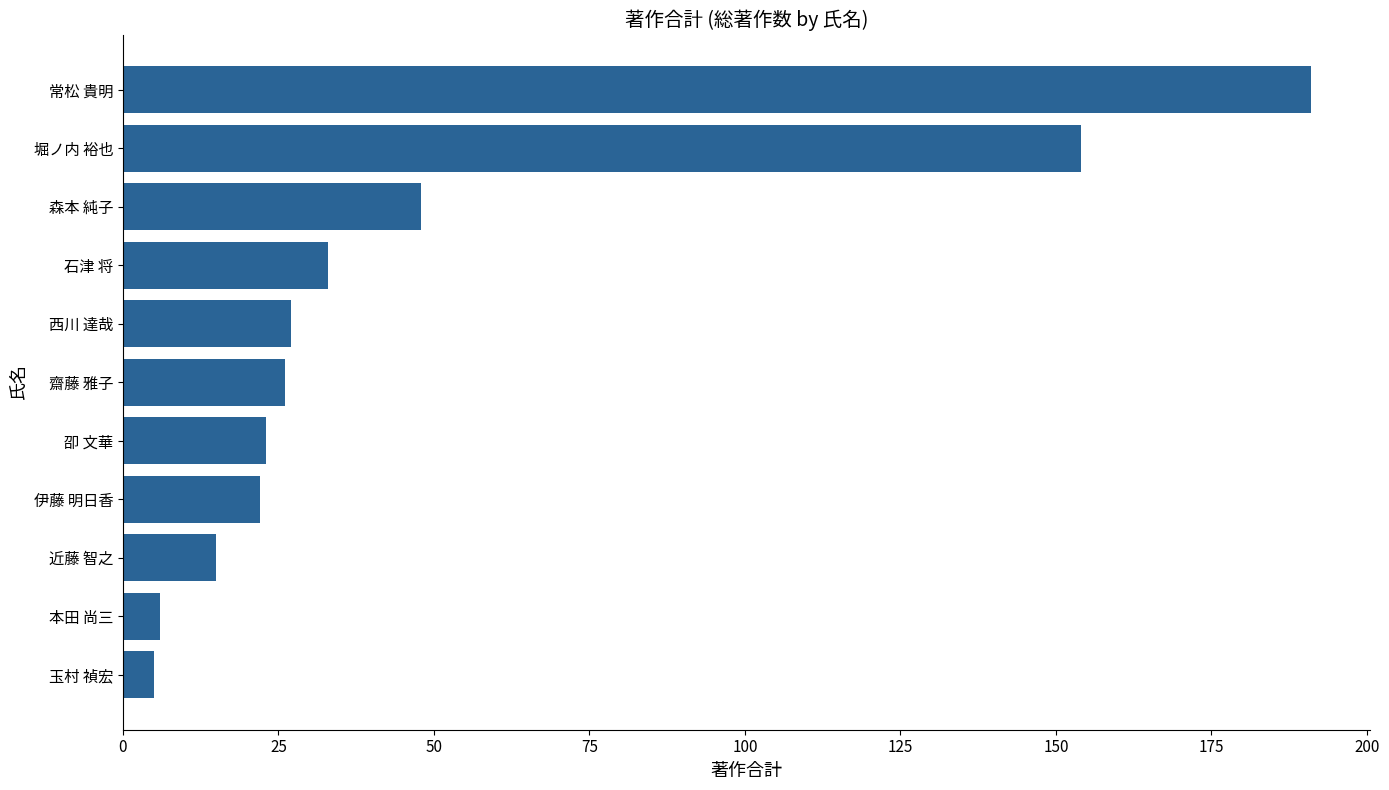

The value at 堀ノ内 裕也 is 154. True or false?

True